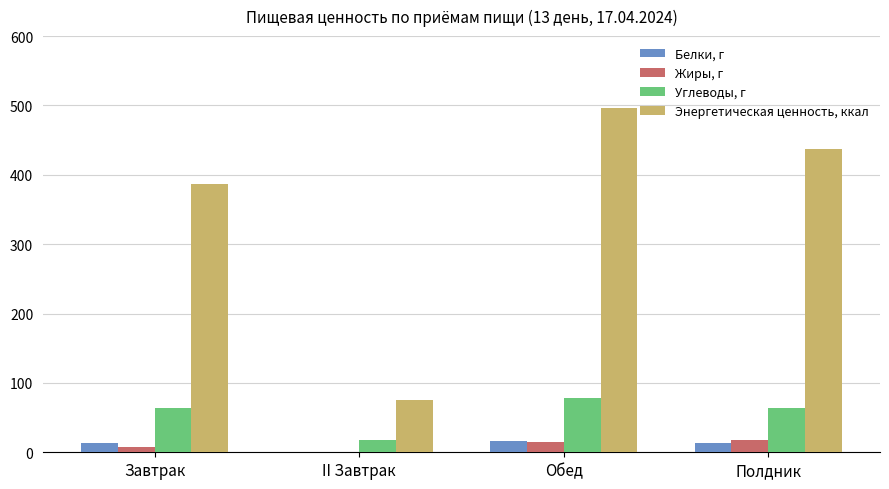

The Белки, г series shows 14.0 at Полдник. True or false?

True